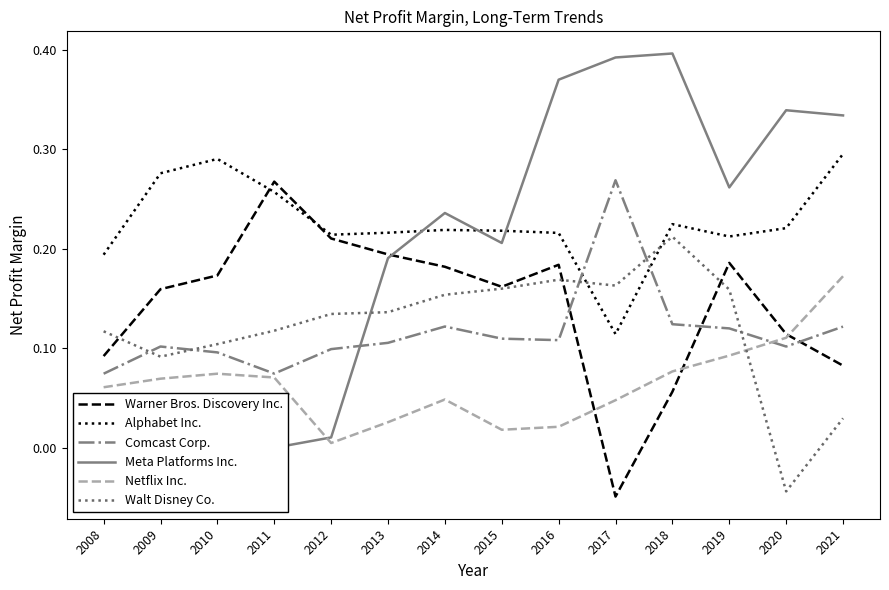

What is the highest value of the Walt Disney Co. series?

0.2